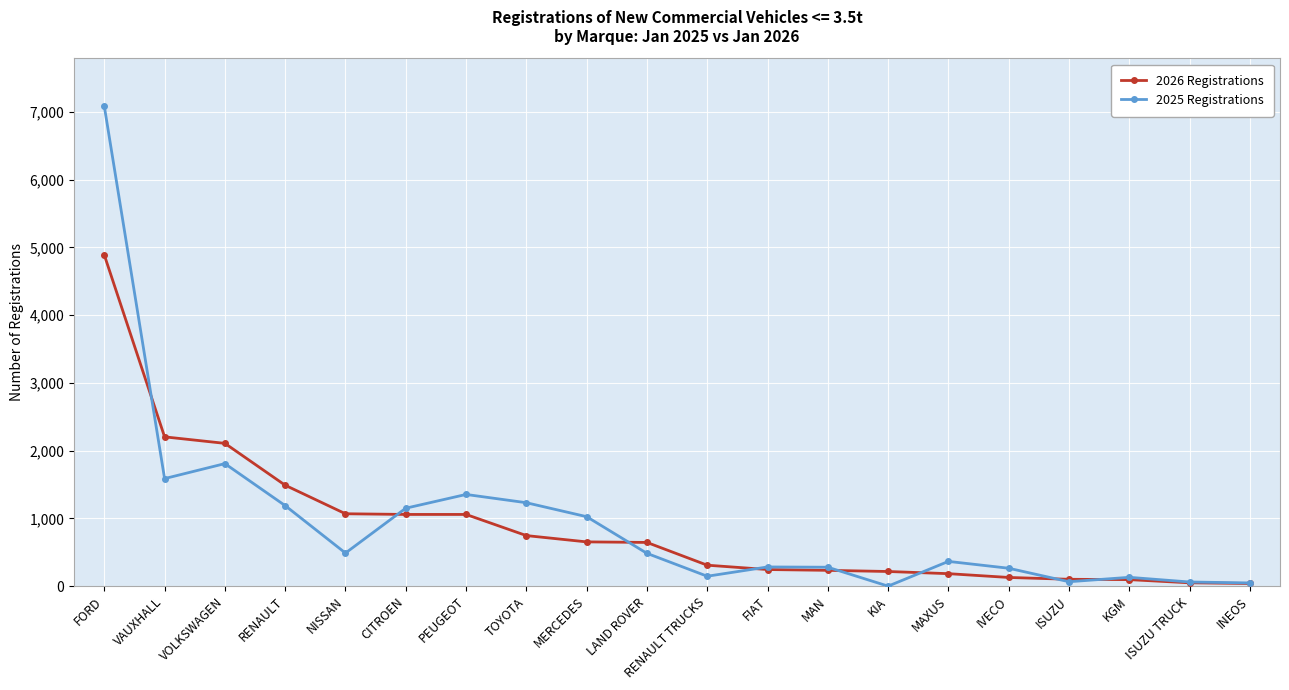

The 2026 Registrations series shows 715 at CITROEN. True or false?

False